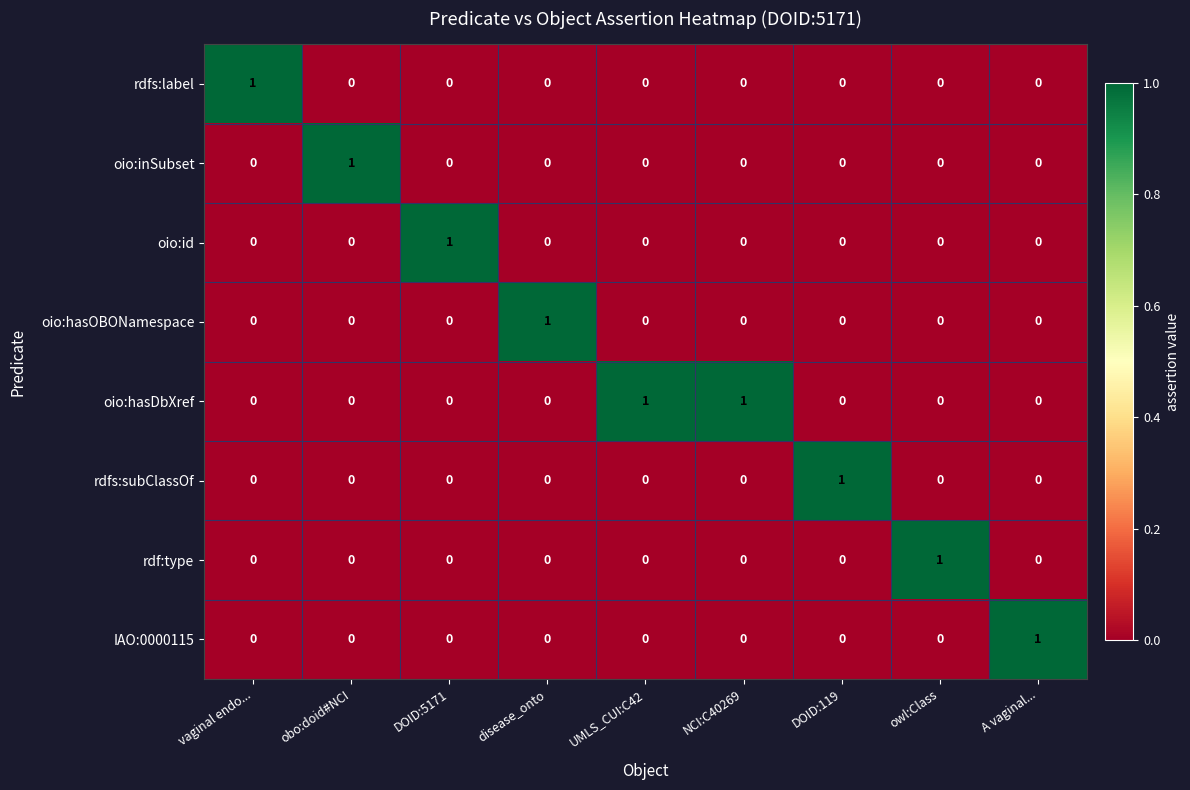

Which category has the highest value in the oio:hasOBONamespace series?

disease_onto